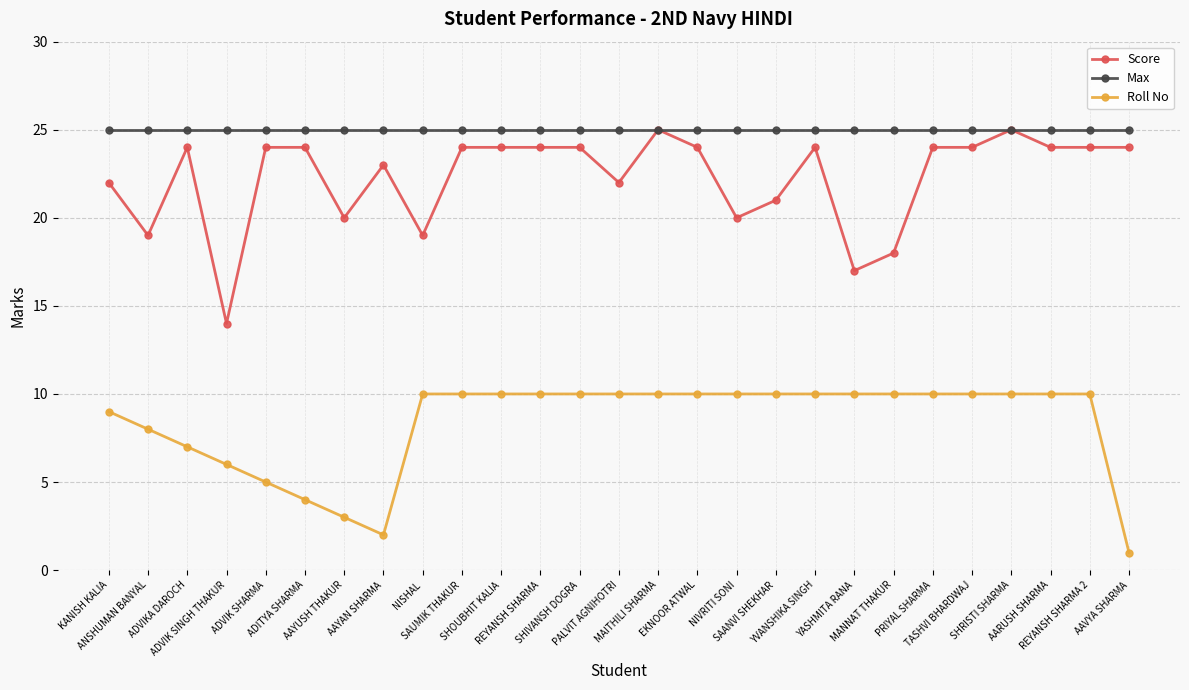

True or false: Max and Roll No cross at least once.

False